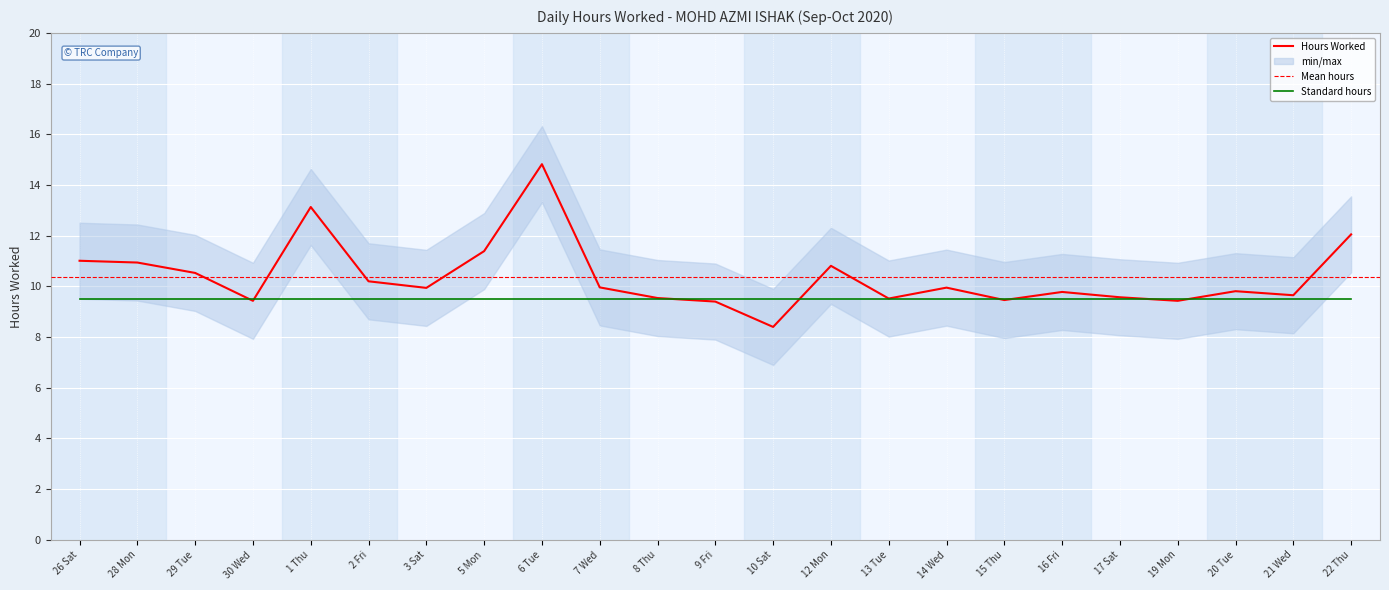

Reading left to right, what are all the values shown in this chart?

26 Sat=11.0	28 Mon=10.9	29 Tue=10.5	30 Wed=9.4	1 Thu=13.1	2 Fri=10.2	3 Sat=9.9	5 Mon=11.4	6 Tue=14.8	7 Wed=10.0	8 Thu=9.5	9 Fri=9.4	10 Sat=8.4	12 Mon=10.8	13 Tue=9.5	14 Wed=9.9	15 Thu=9.5	16 Fri=9.8	17 Sat=9.6	19 Mon=9.4	20 Tue=9.8	21 Wed=9.7	22 Thu=12.1